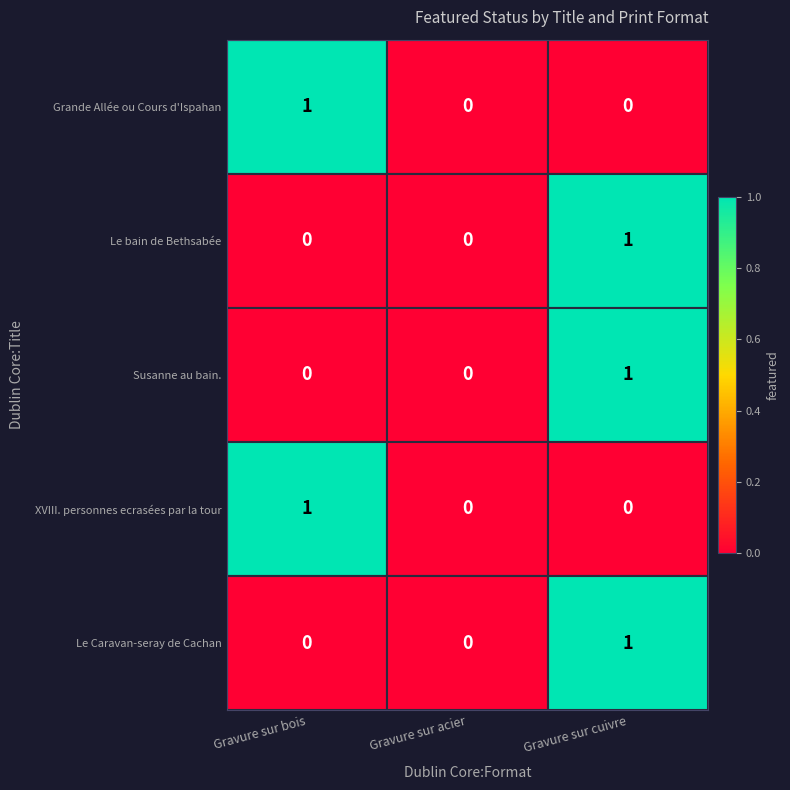

Which series has the widest spread of values?

row_0